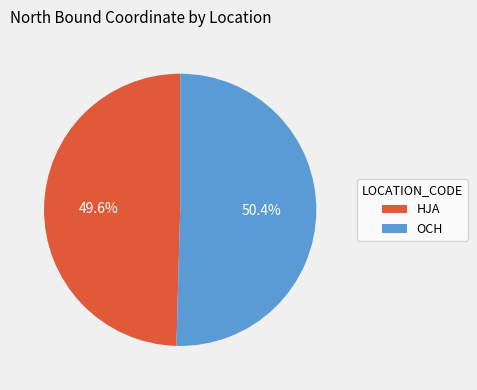

Combined, do OCH and HJA account for over 50%?

Yes